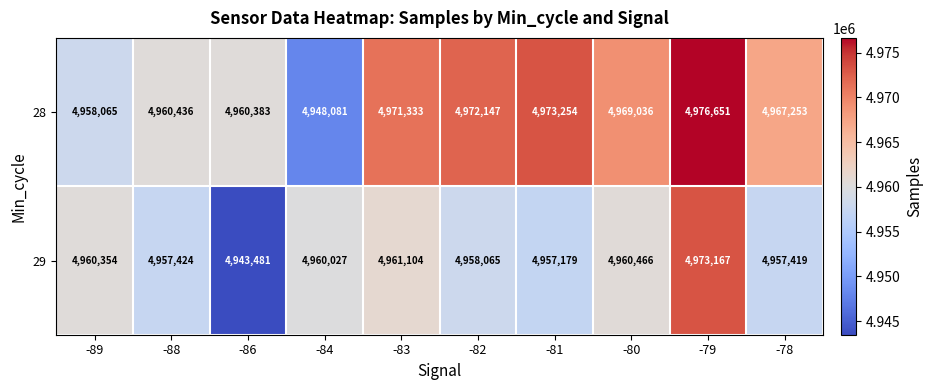

Which series has the widest spread of values?

29